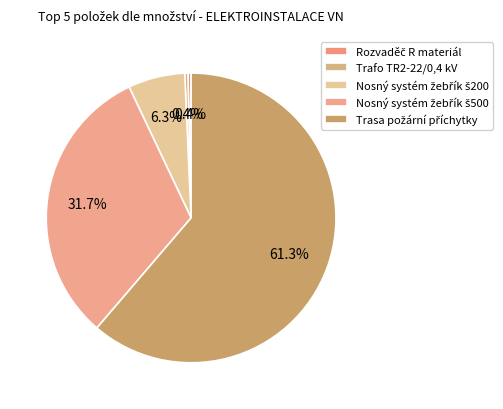

What percentage is the Trasa požární příchytky slice, to the nearest percent?

61%